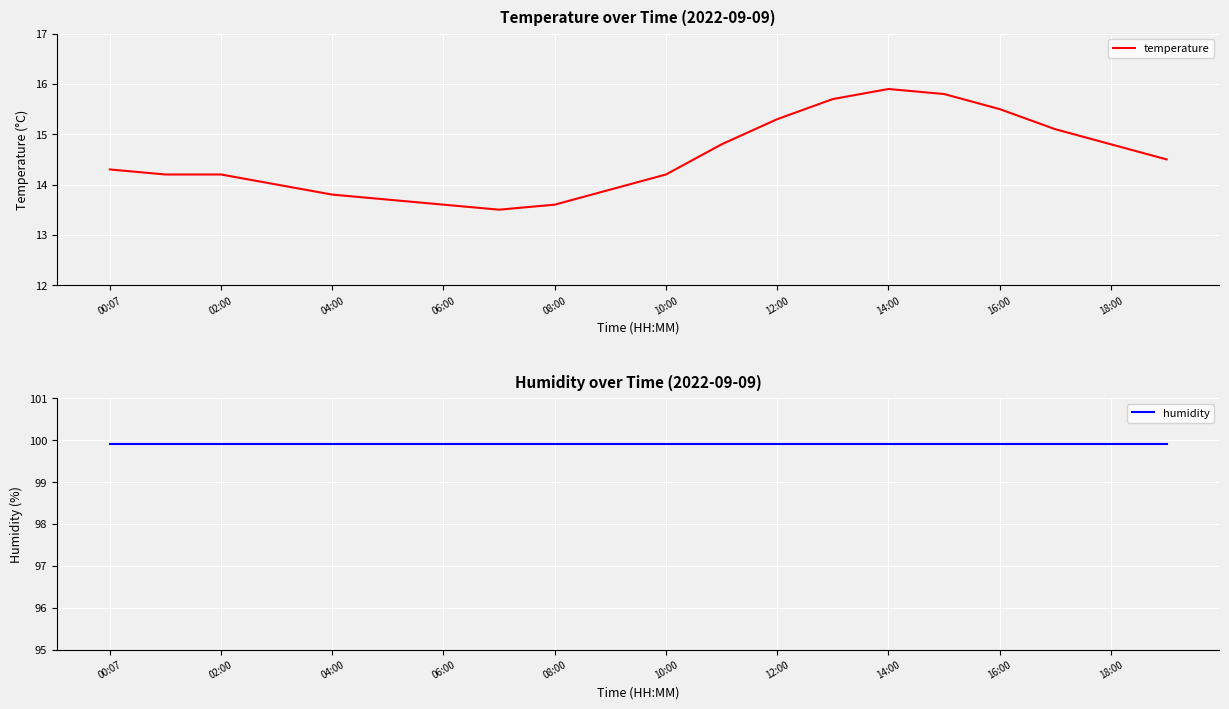

The temperature series shows 13.8 at 04:00. True or false?

True